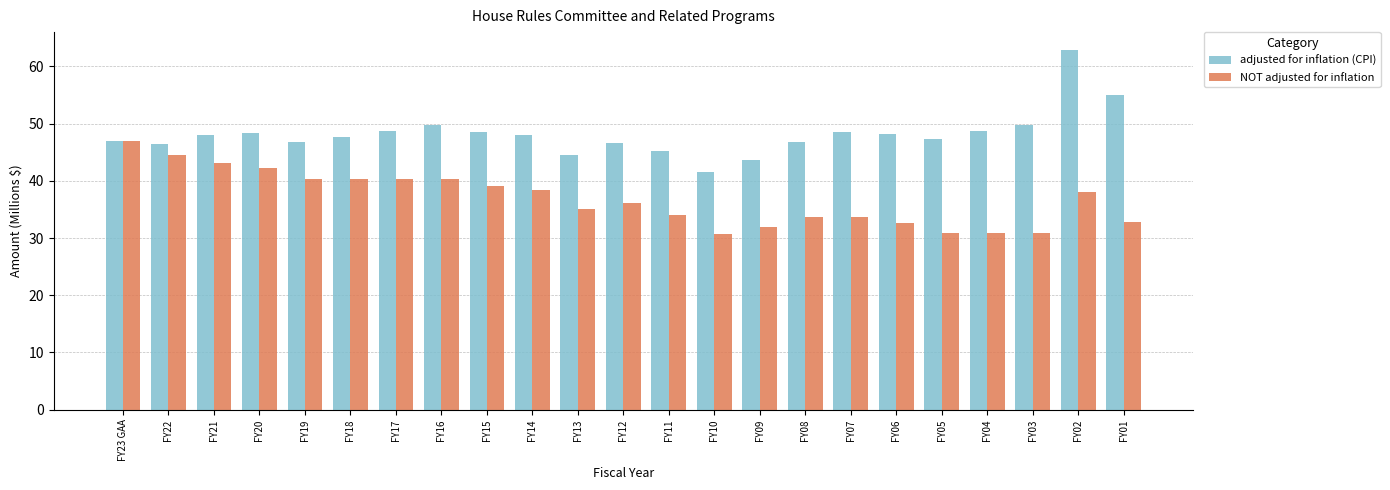

Which category has the highest value in the NOT adjusted for inflation series?

FY23 GAA